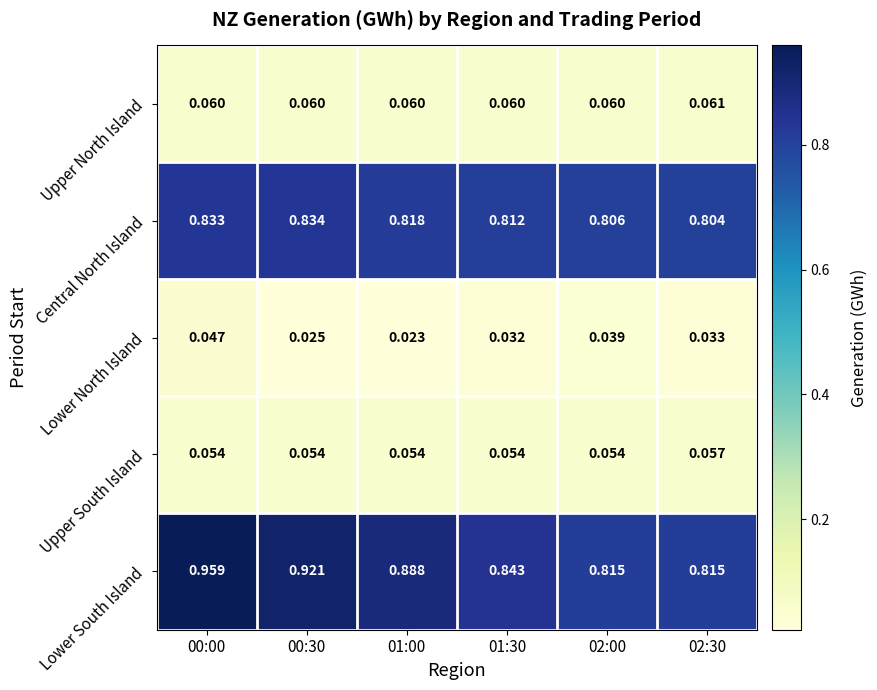

At 02:30, list the series in order from smallest to largest.

Lower North Island, Upper South Island, Upper North Island, Central North Island, Lower South Island